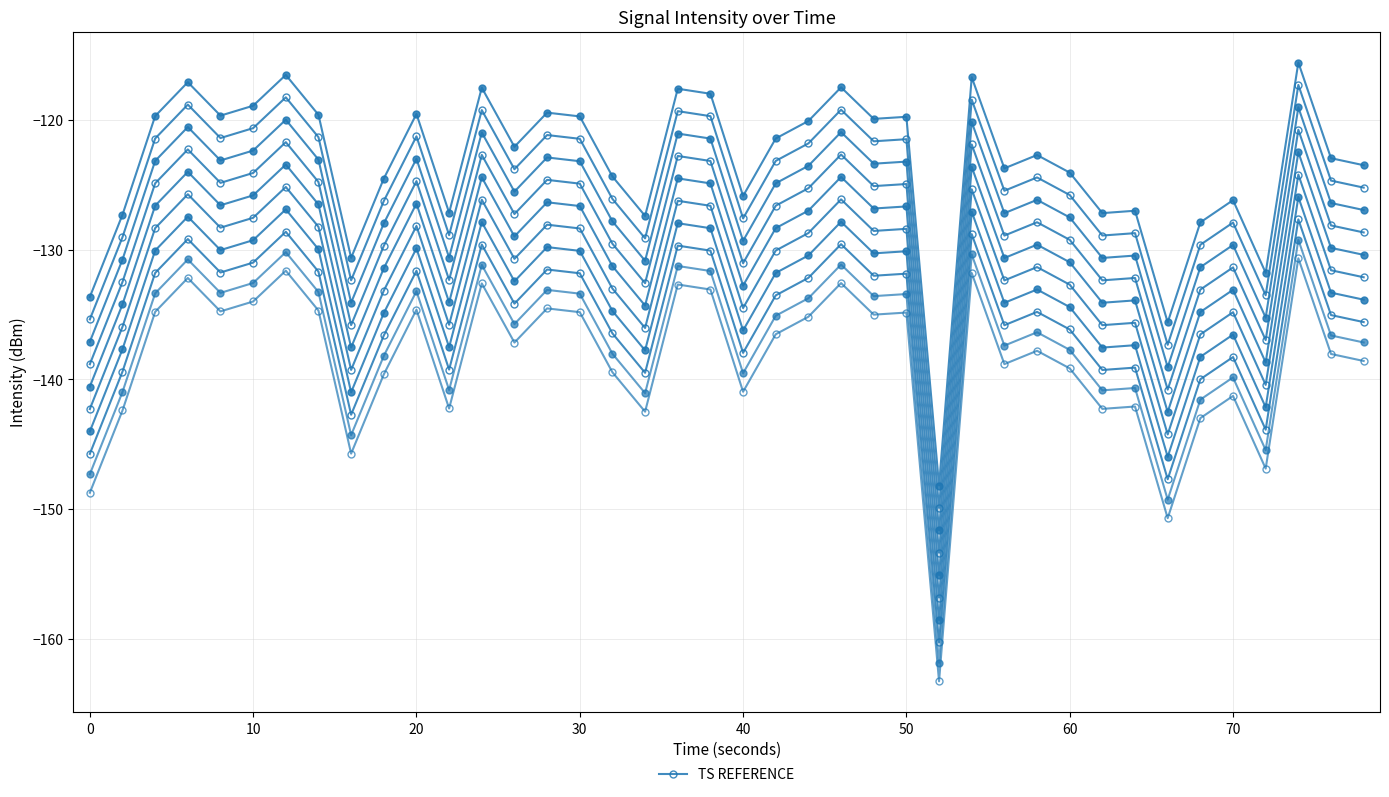

How many data points are above -135?

18